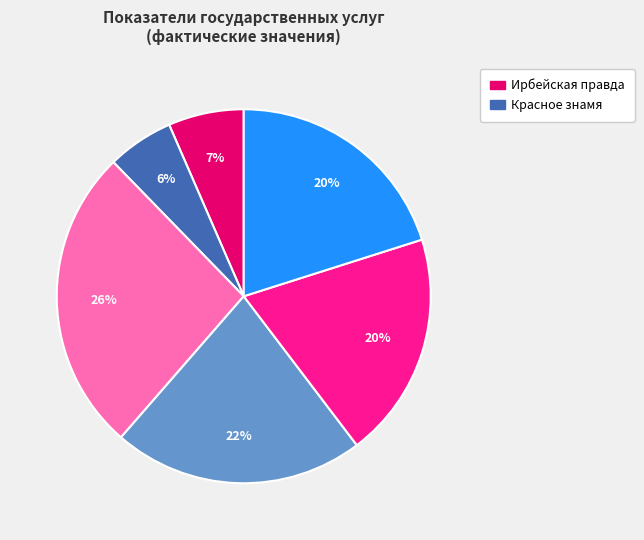

How many slices are in this pie chart?

6